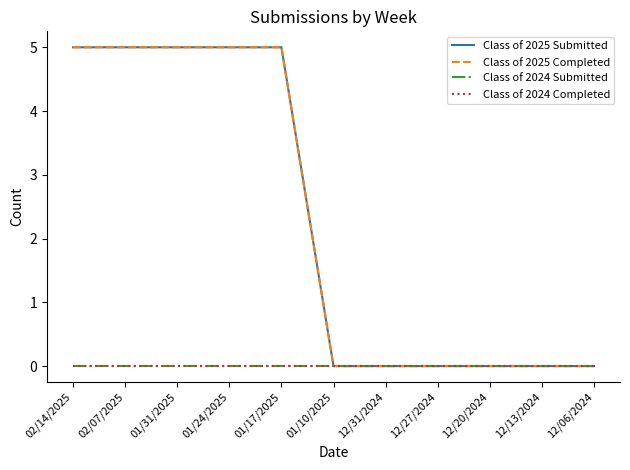

Between 02/14/2025 and 12/31/2024, which is larger?

02/14/2025